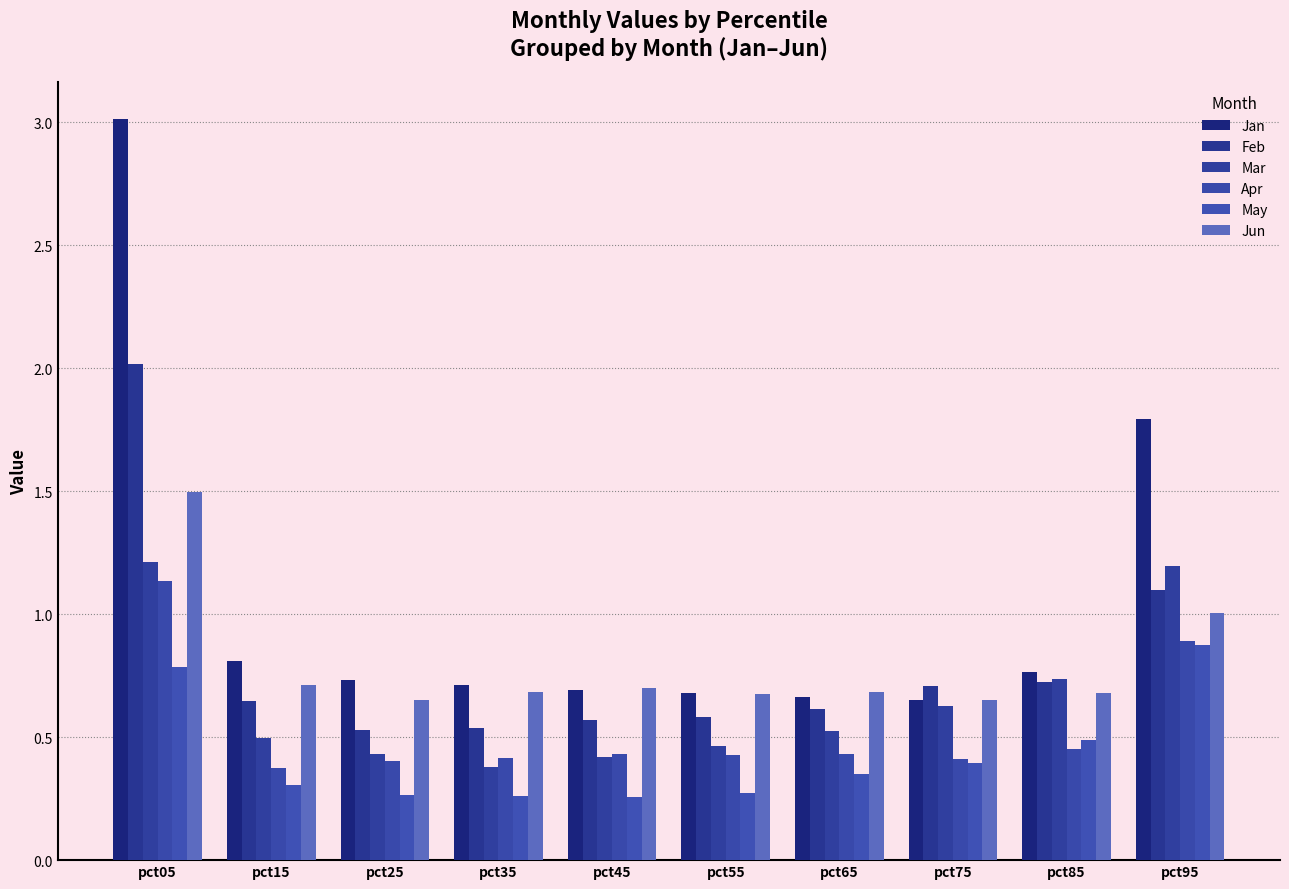

Are the bars horizontal?

No